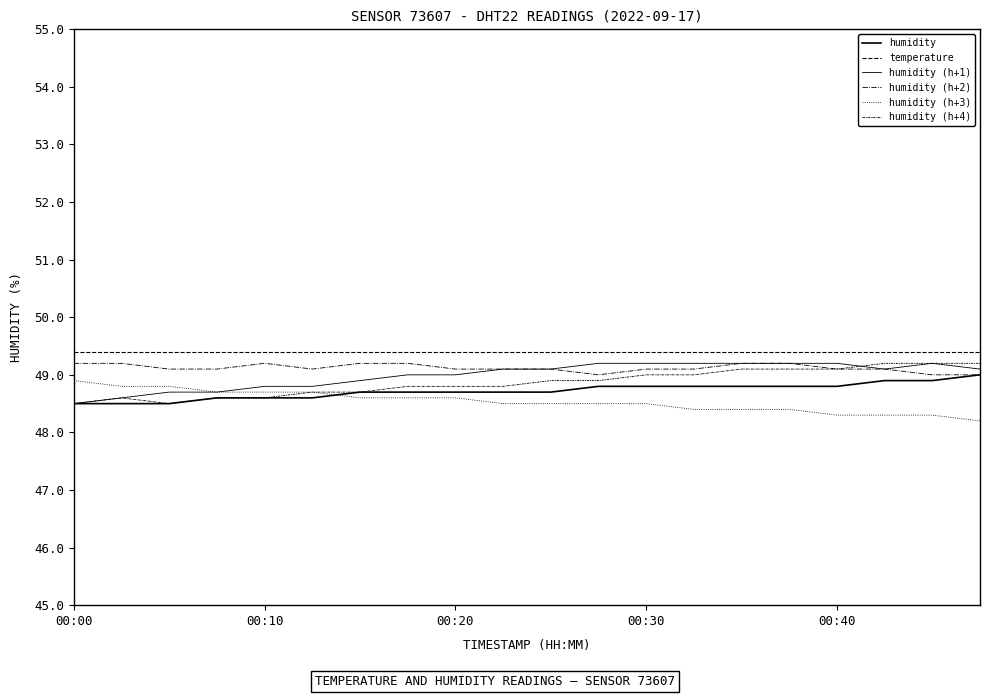

True or false: humidity (h+2) and humidity cross at least once.

False